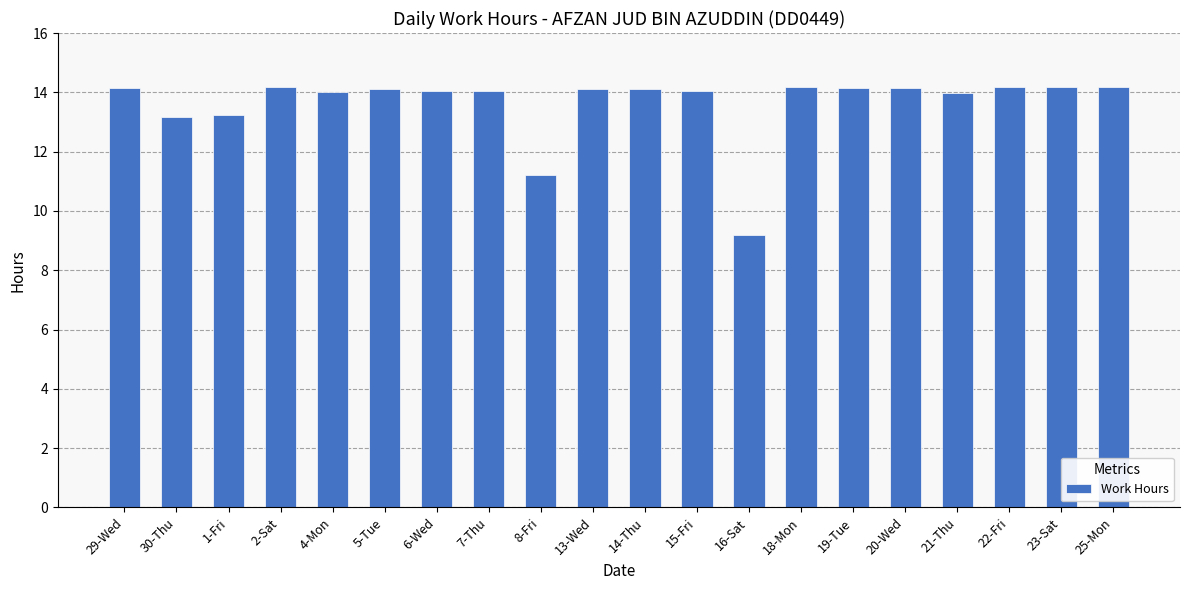

What is the minimum value shown in the chart?

9.2